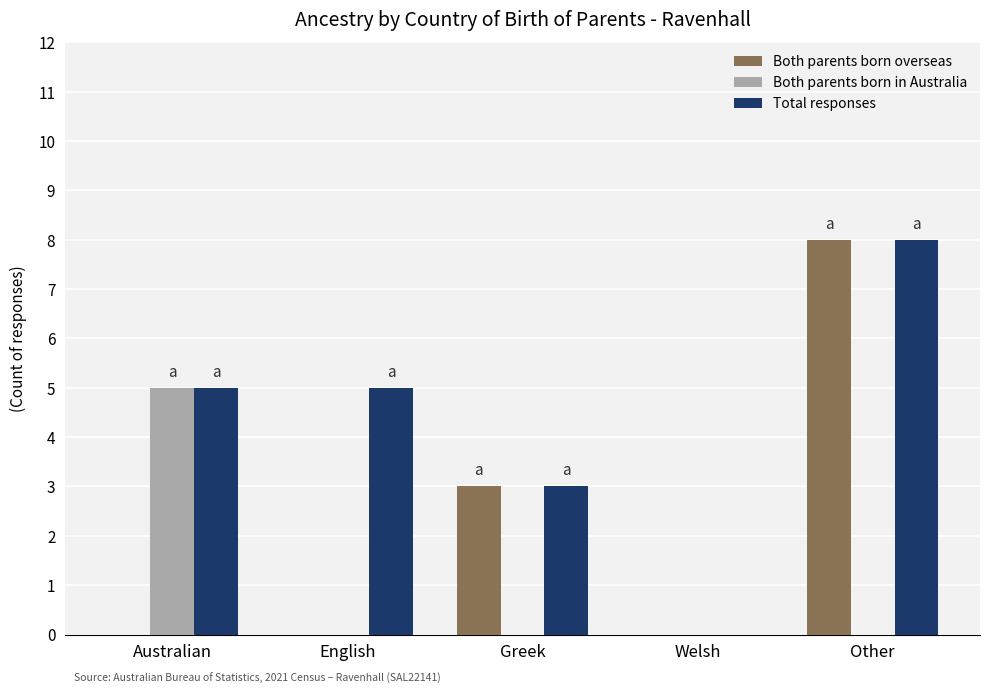

Where is Both parents born overseas nearest to the value 4?

Greek